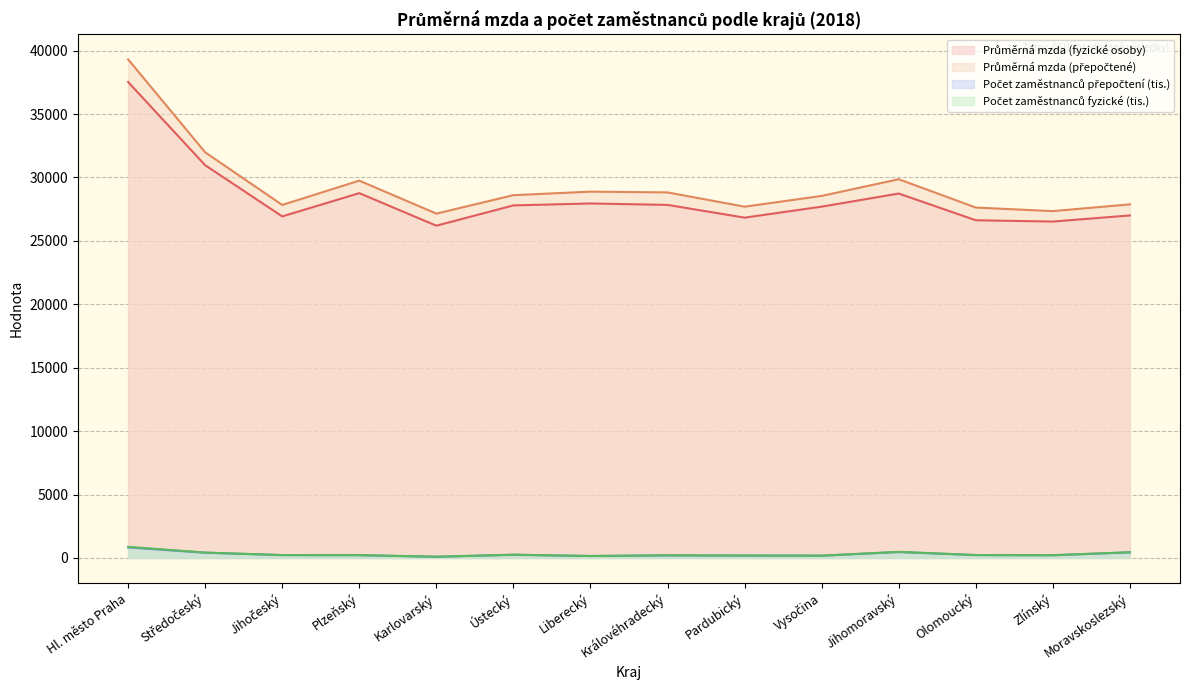

Where is the first local maximum for Počet zaměstnanců fyzické (tis.)?

Ústecký